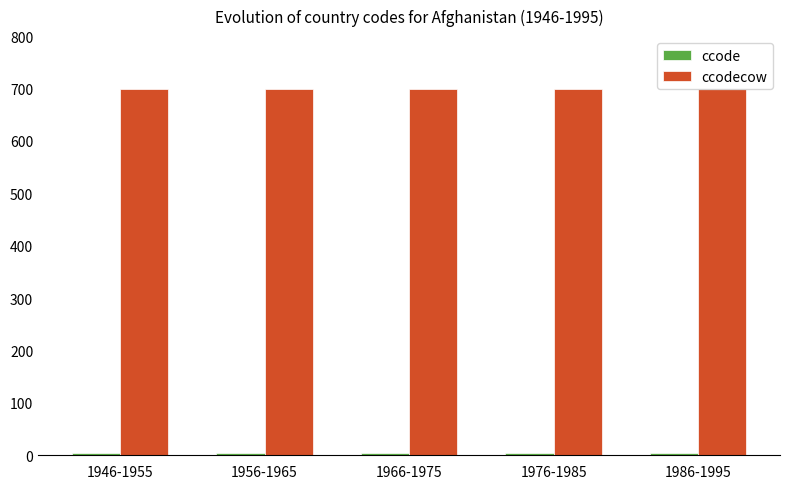

At how many categories does at least one series exceed 648?

5